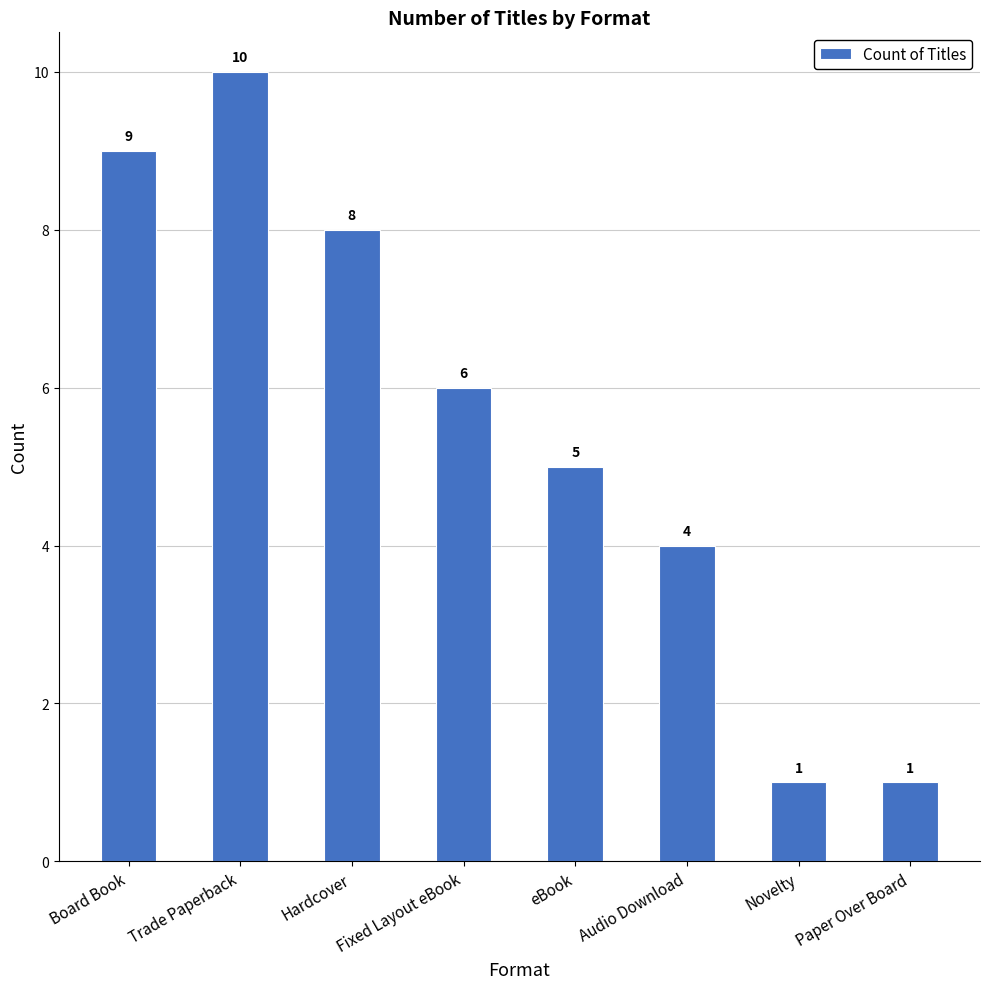

What is the label of the 7th bar from the left?

Novelty